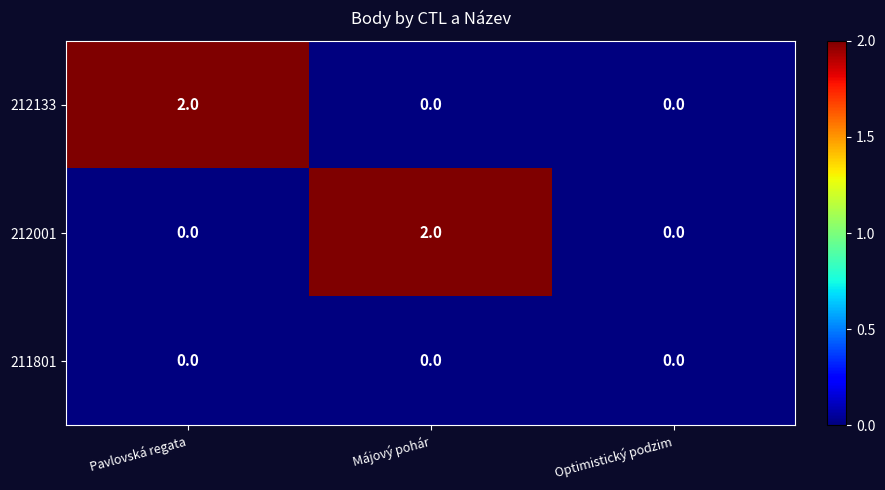

True or false: 212001 has a value of -1 at Optimistický podzim.

False